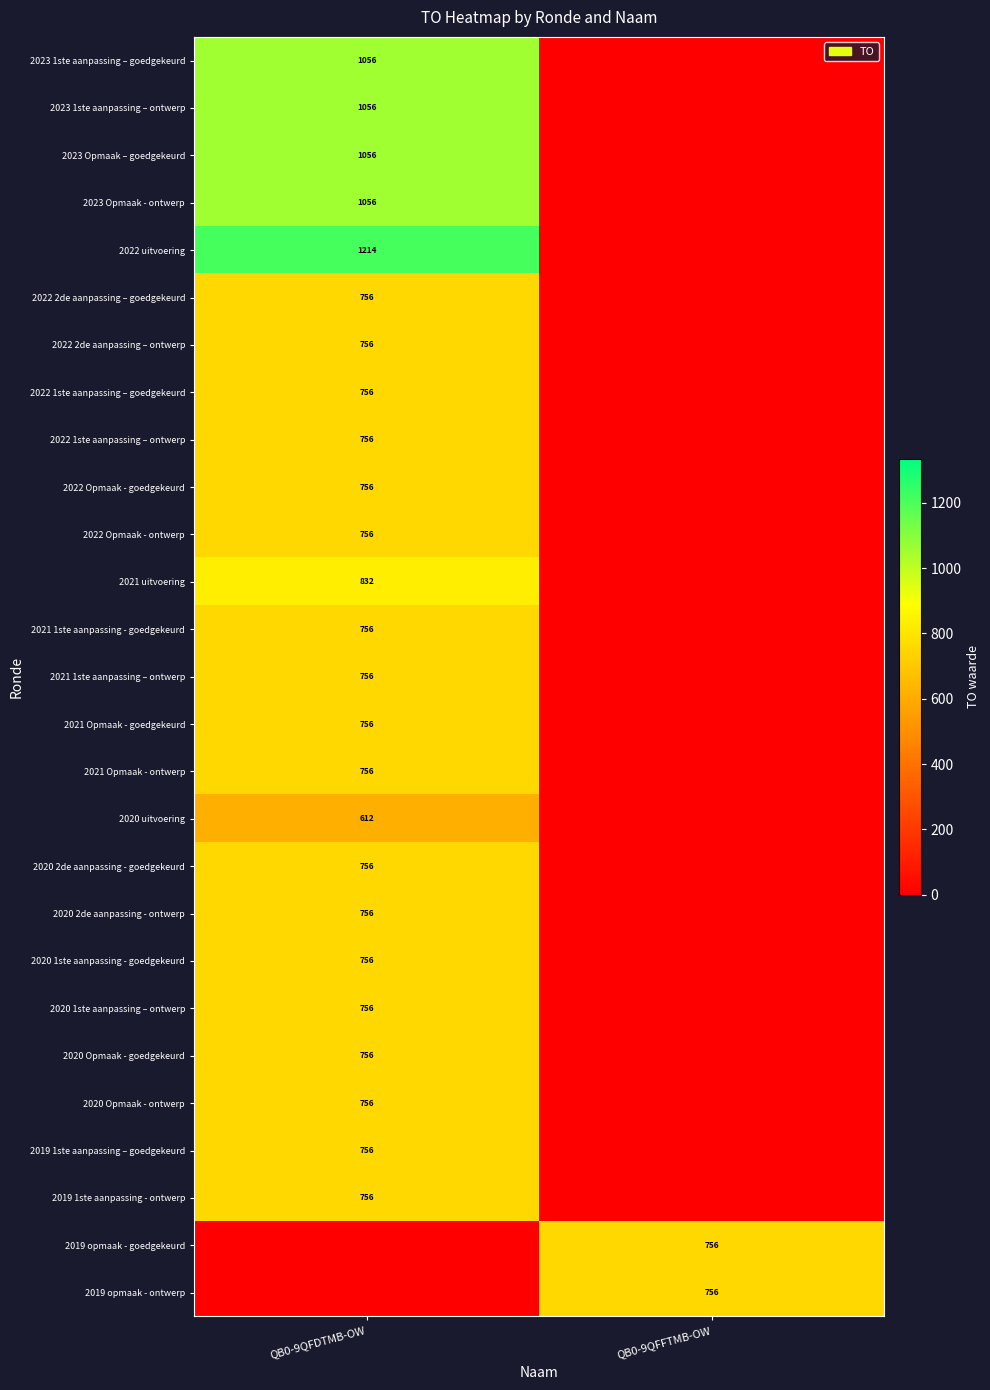

What is the total value across all series at QB0-9QFDTMB-OW?

20490